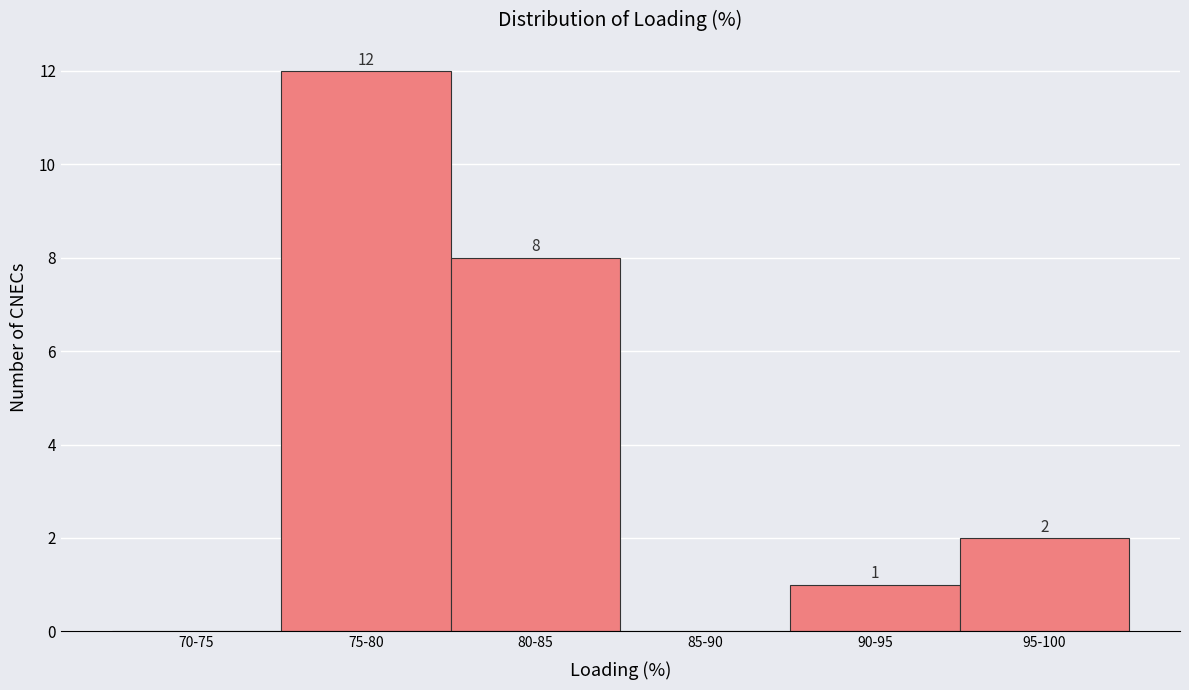

Reading left to right, transcribe all the data shown in this chart.

70-75=0	75-80=12	80-85=8	85-90=0	90-95=1	95-100=2